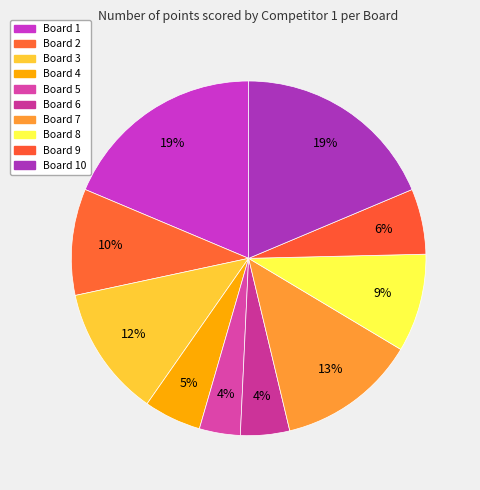

Count the number of slices in the pie.

10